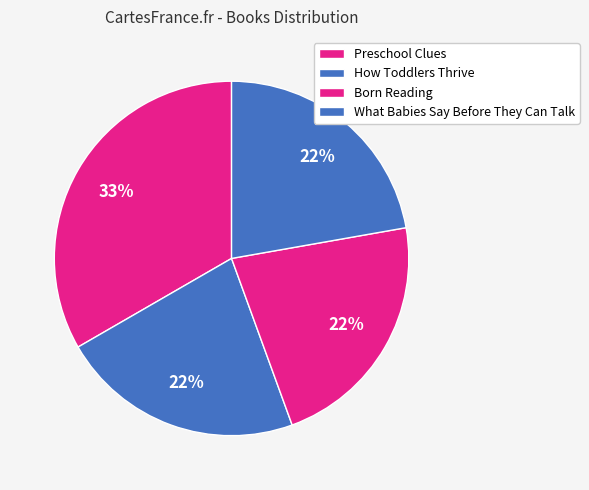

Combined, do What Babies Say Before They Can Talk and Preschool Clues account for over 50%?

Yes